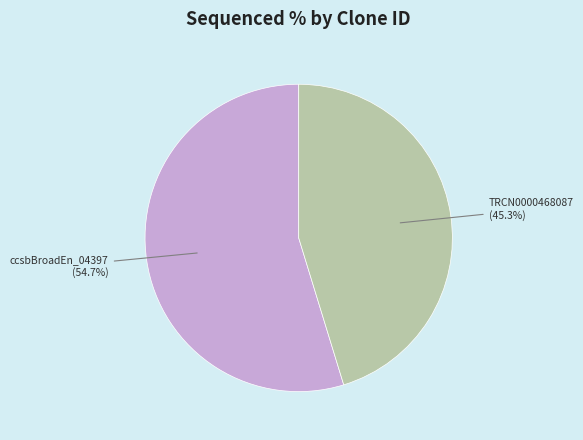

Is there a majority slice in this chart?

Yes